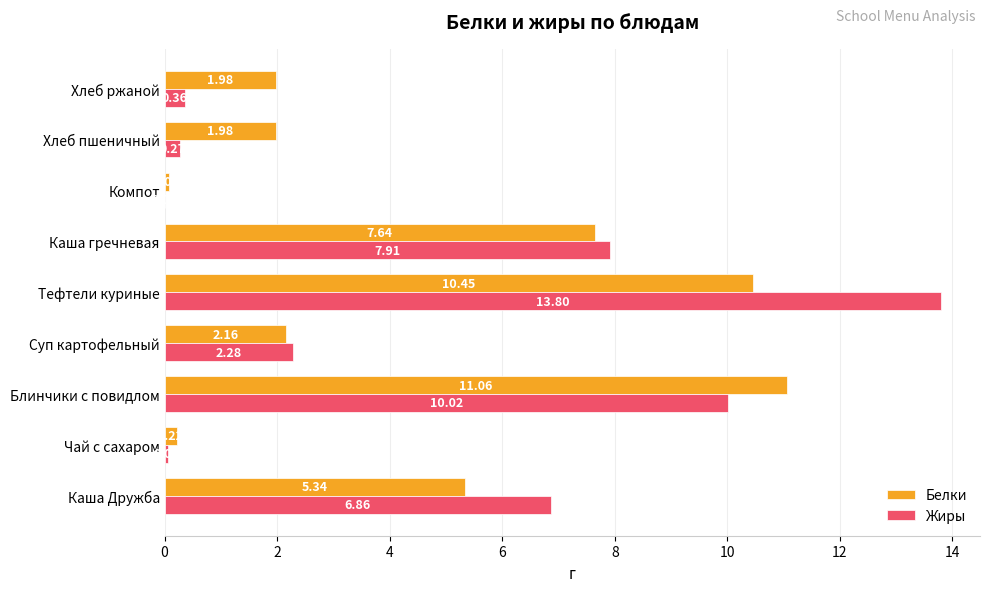

What is the sum of the Белки values at Суп картофельный and Хлеб ржаной?

4.1